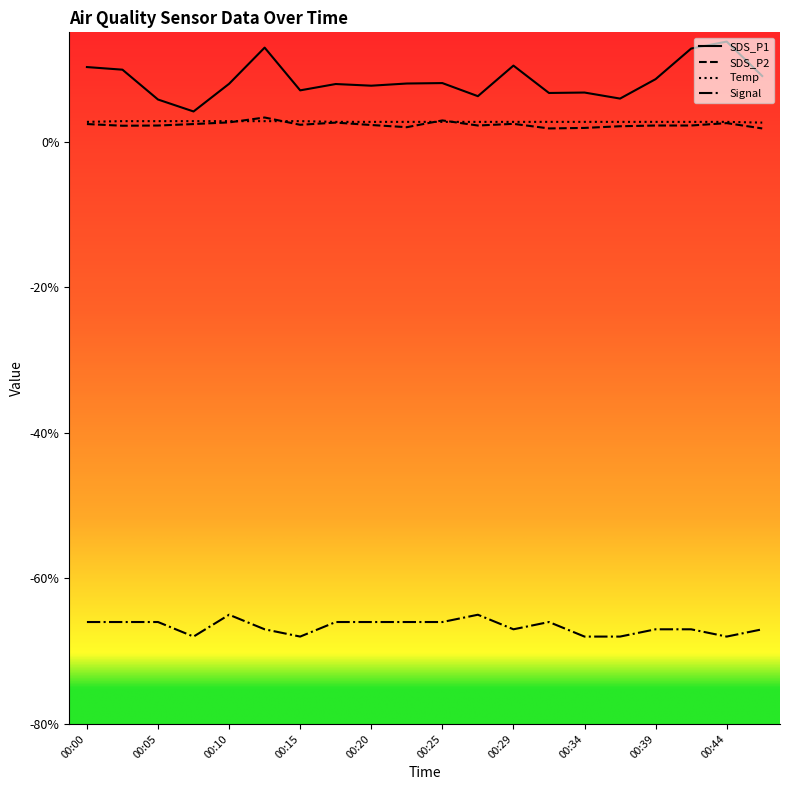

What is the difference between the maximum and minimum values in the SDS_P1 series?

9.6